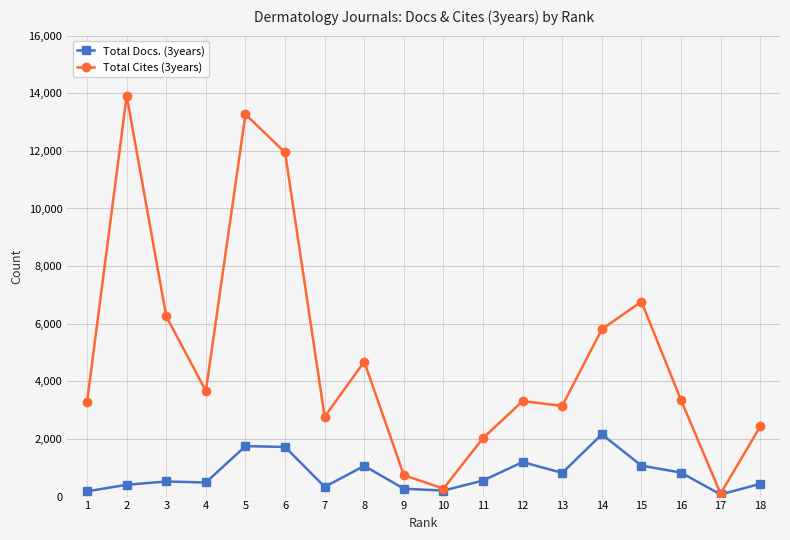

Which series has the largest total across all categories?

Total Cites (3years)